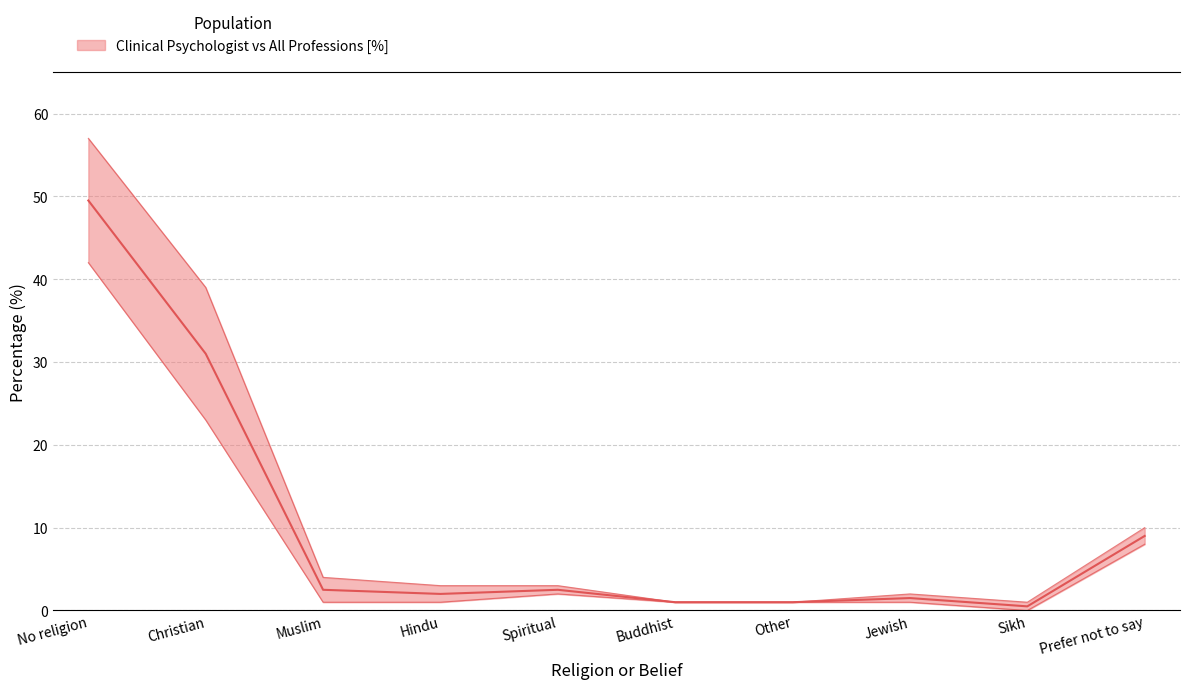

What is the average value of the All professions % series?

12